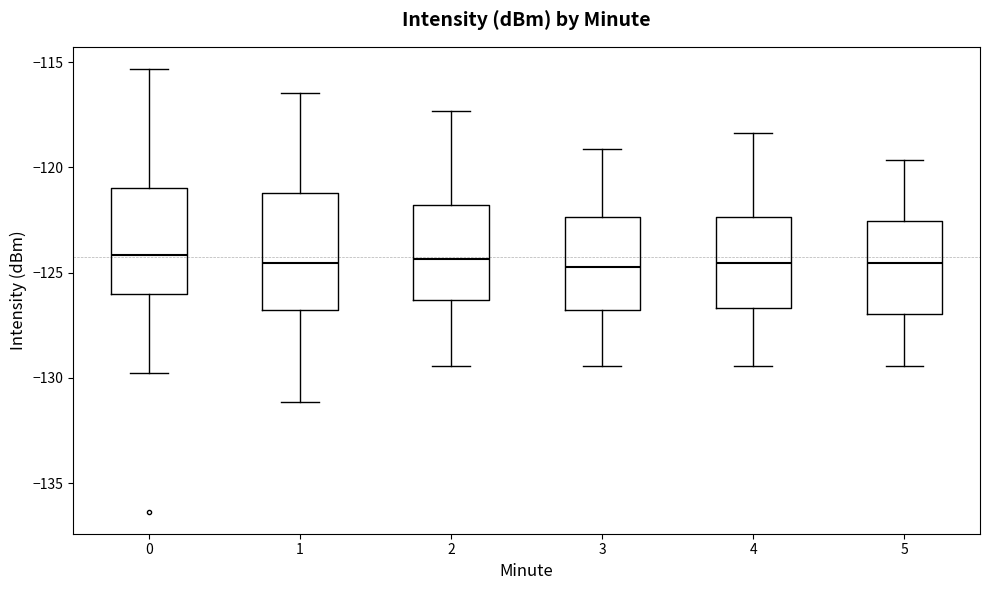

Reading left to right, read every box against the y-axis: the position of its median line, the range the box covers, and the ends of its whiskers. The values are not printed on the chart, so give them approximately, as read against the axis.

0: median -124.0, box -126.0 to -121.0, whiskers -130.0 to -115.5
1: median -124.5, box -127.0 to -121.0, whiskers -131.0 to -116.5
2: median -124.5, box -126.5 to -122.0, whiskers -129.5 to -117.5
3: median -124.5, box -127.0 to -122.5, whiskers -129.5 to -119.0
4: median -124.5, box -126.5 to -122.5, whiskers -129.5 to -118.5
5: median -124.5, box -127.0 to -122.5, whiskers -129.5 to -119.5